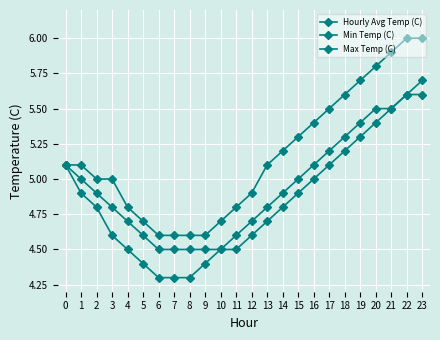

Does the chart have visible grid lines?

Yes